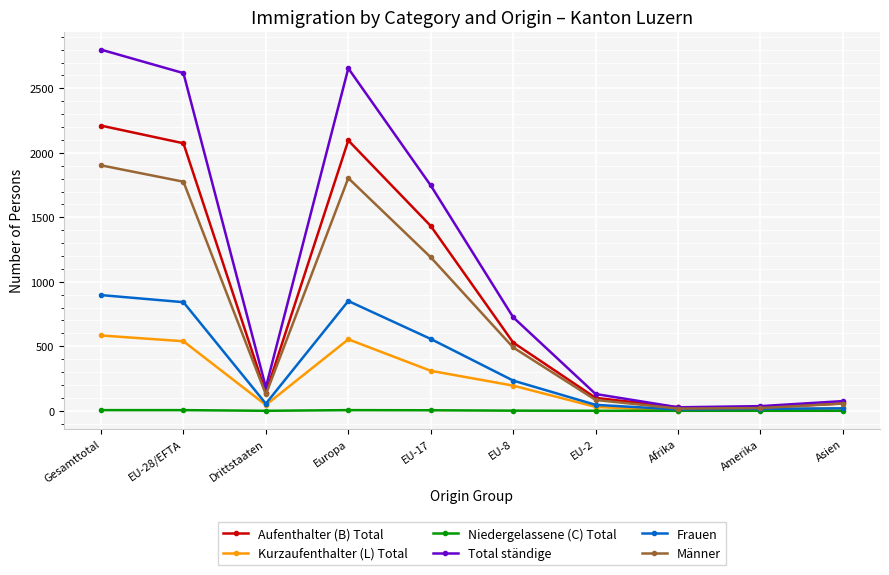

Where is the first local maximum for Männer?

Europa